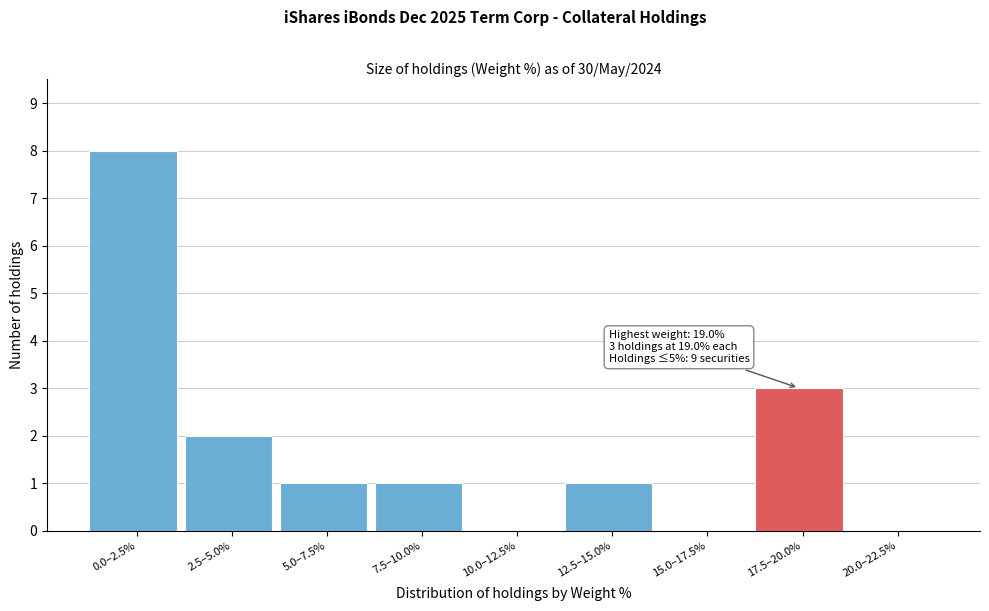

Reading right to left, list all the values displayed in this chart.

20.0–22.5%=0	17.5–20.0%=3	15.0–17.5%=0	12.5–15.0%=1	10.0–12.5%=0	7.5–10.0%=1	5.0–7.5%=1	2.5–5.0%=2	0.0–2.5%=8